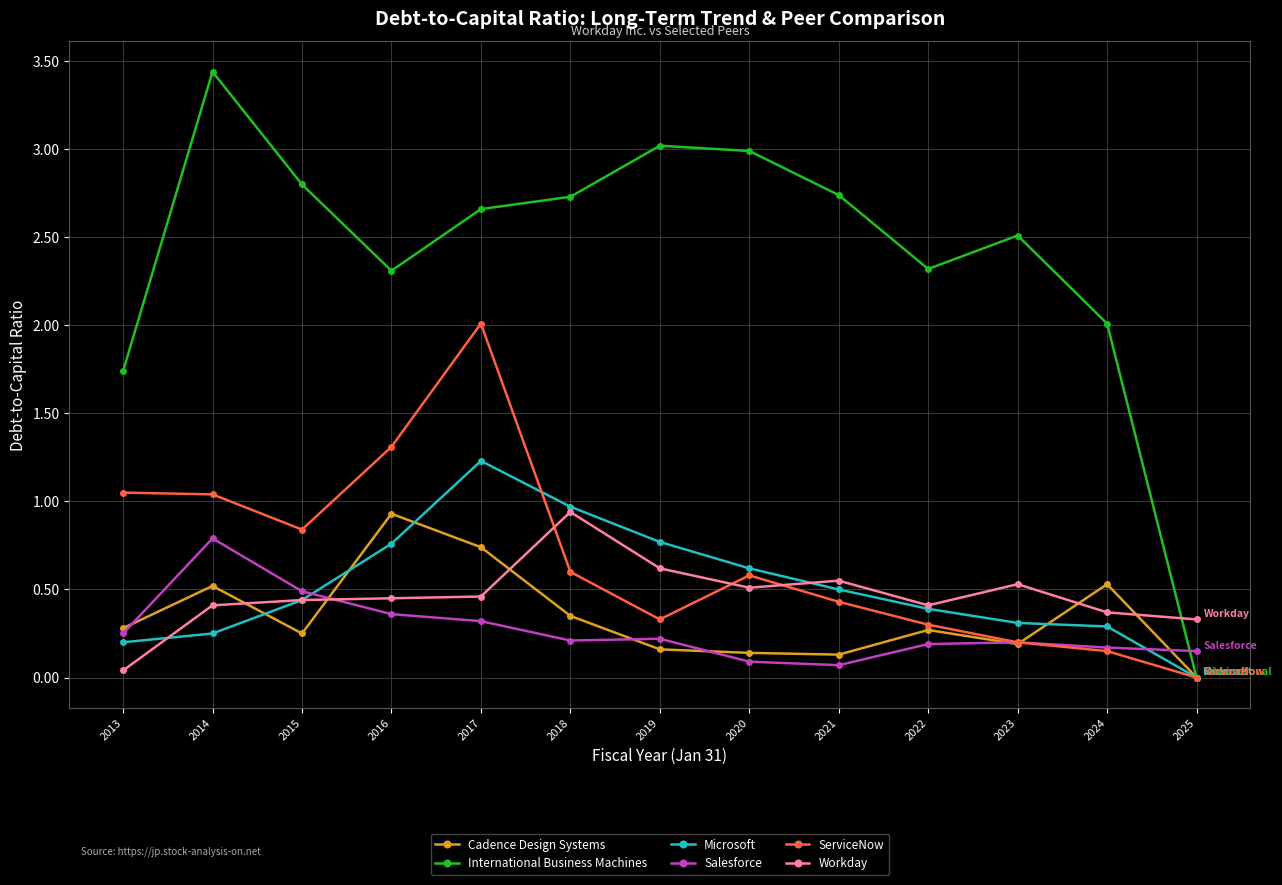

Is it true that Workday equals 0.4 at 2022?

True